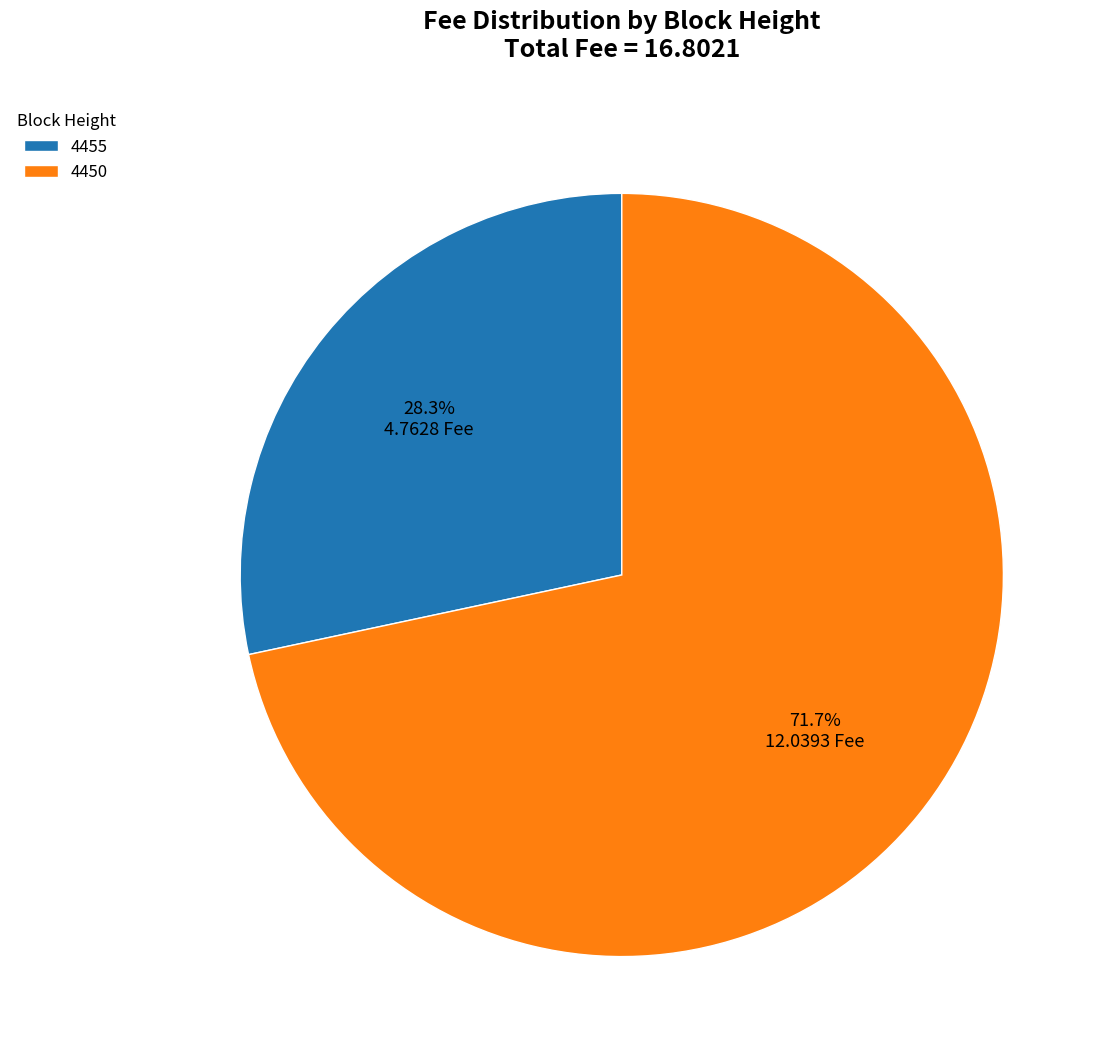

Is the sum of 4450 and 4455 greater than half?

Yes